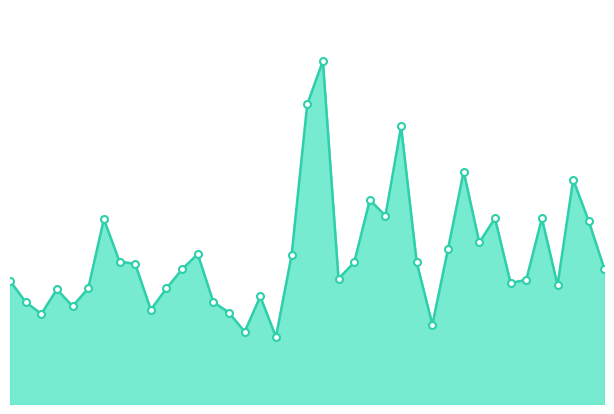

Does the chart have visible grid lines?

No